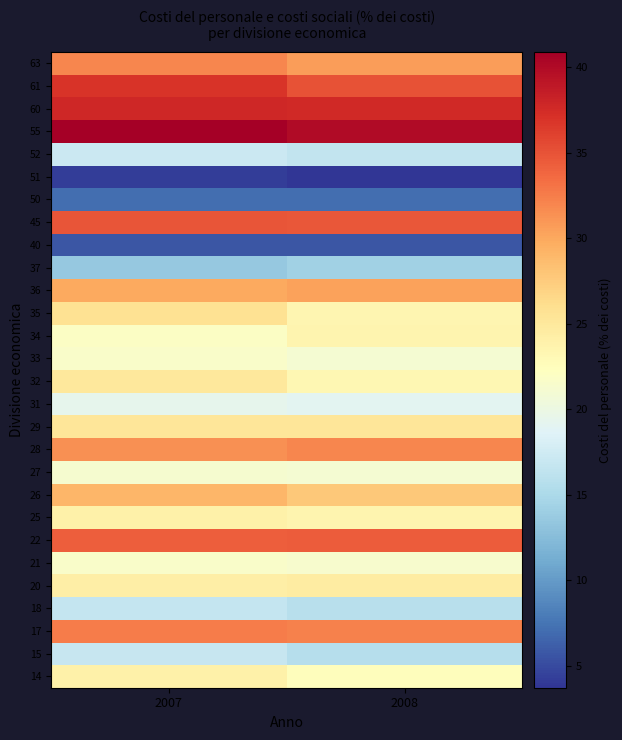

List the series in order of their peak value, lowest first.

51, 40, 50, 37, 18, 15, 52, 31, 27, 21, 33, 34, 25, 14, 20, 32, 29, 35, 26, 36, 63, 28, 17, 22, 45, 61, 60, 55